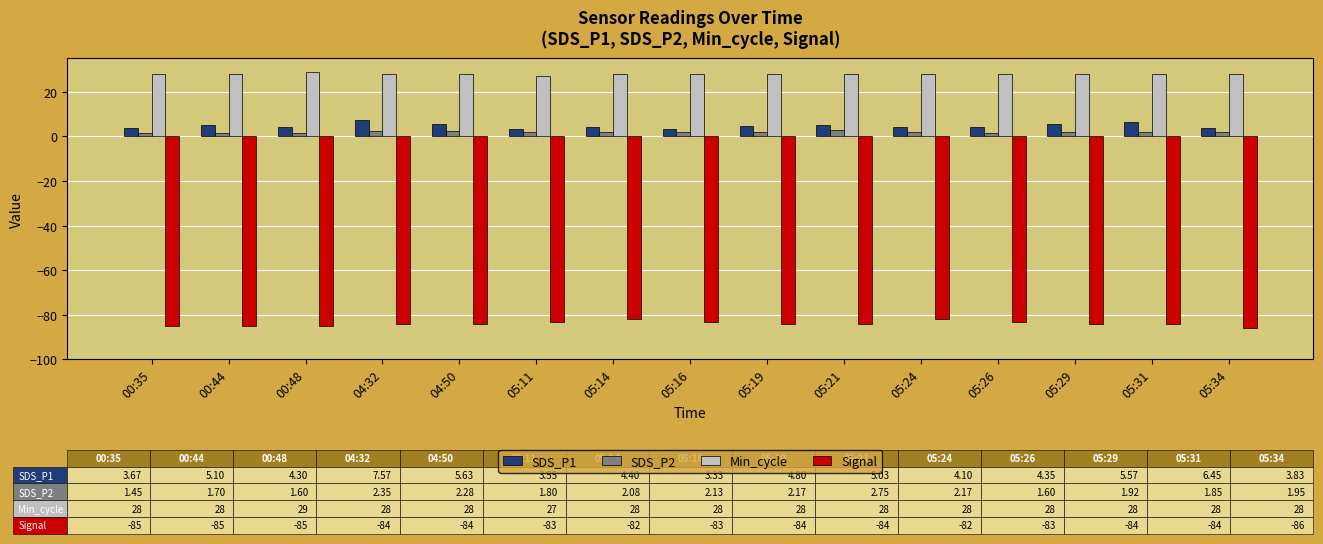

Does the chart contain any negative values?

Yes